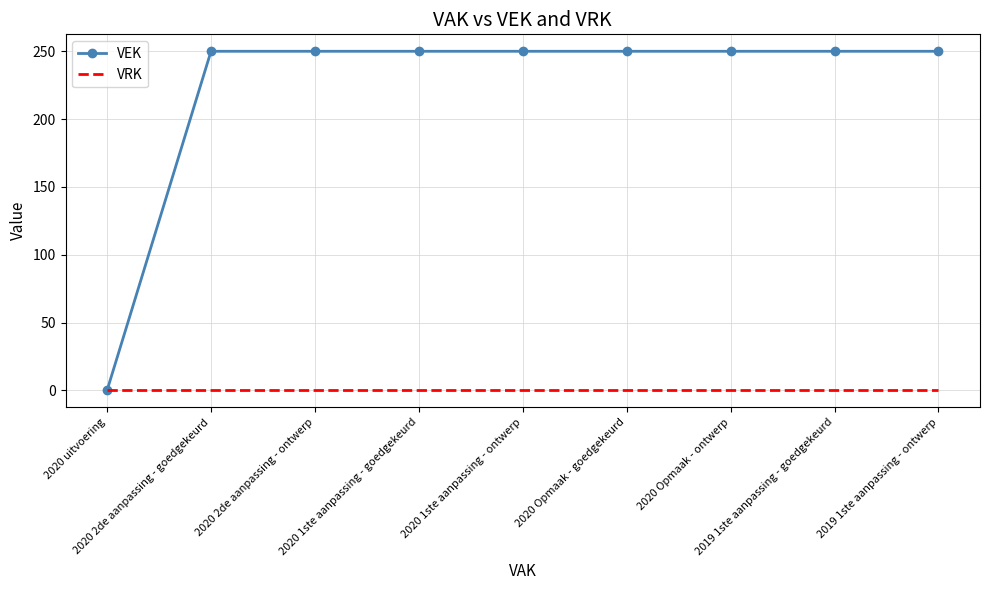

Which series has the largest range (max minus min)?

VEK